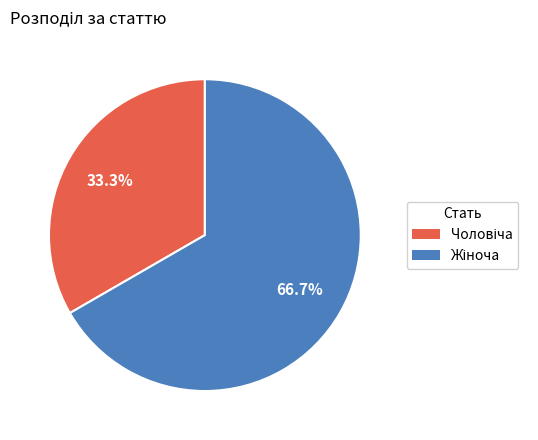

Does any single category account for the majority?

Yes